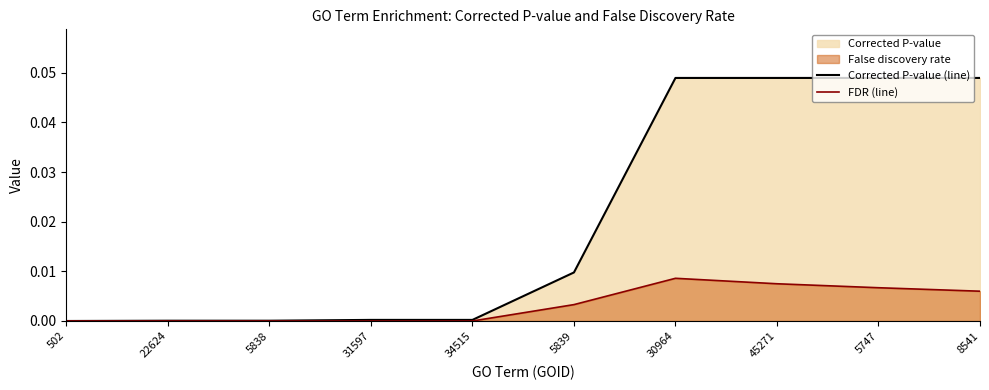

What position from the left is 8541?

10